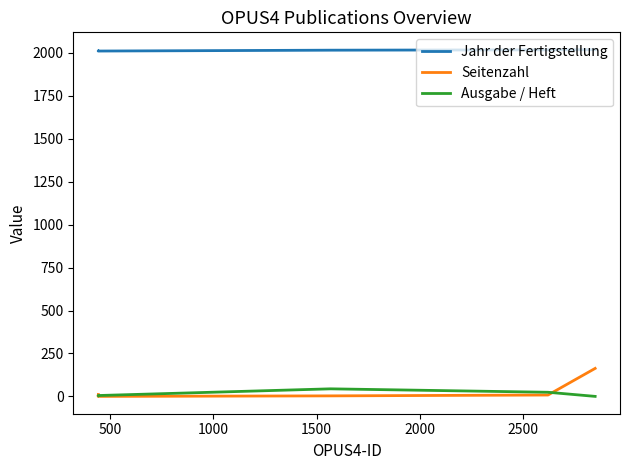

How many interior local valleys does the Jahr der Fertigstellung series have?

1